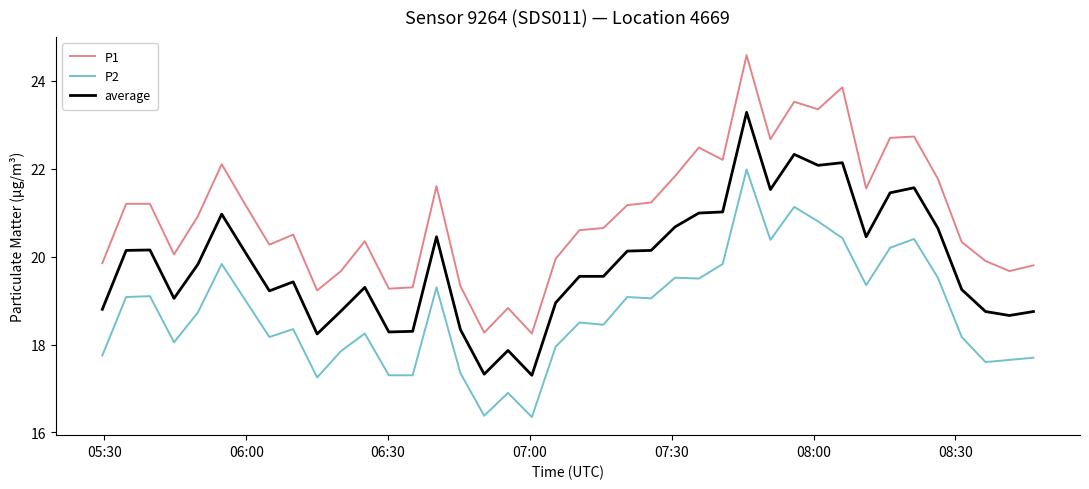

True or false: P2 and average intersect in this chart.

False